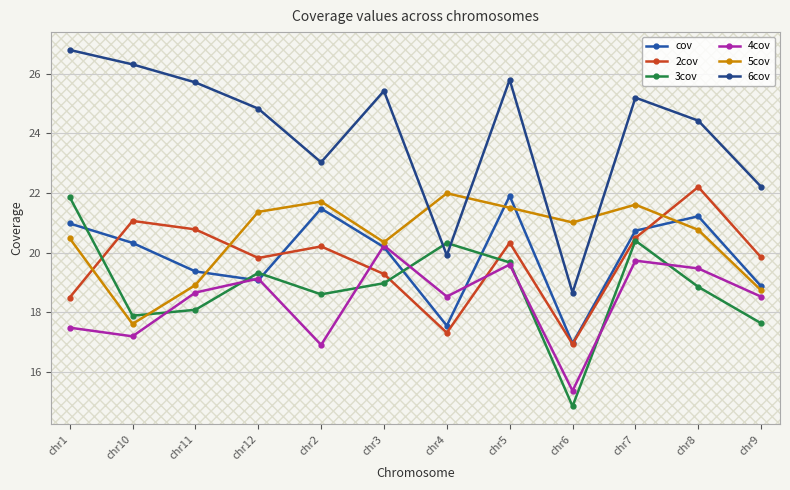

How many values in the 5cov series exceed 21?

6